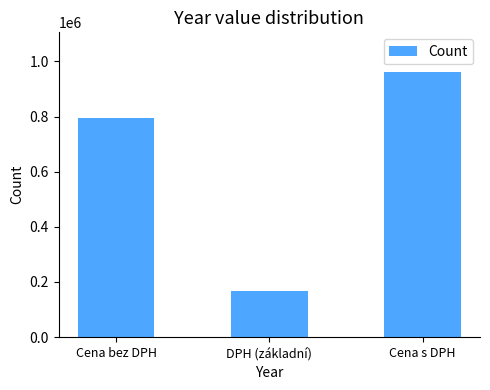

True or false: the data shows 166837.7 at DPH (základní).

True